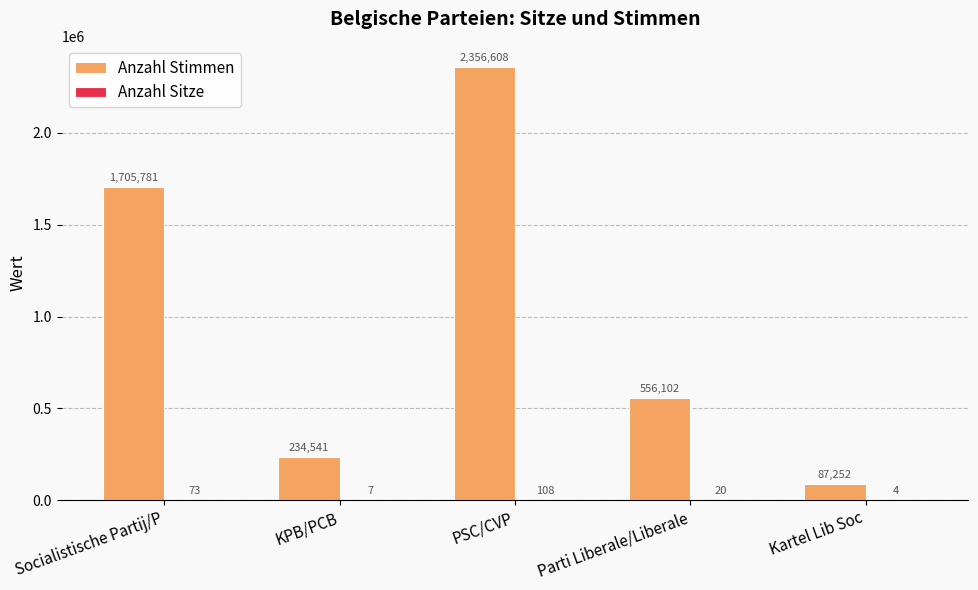

The value of Anzahl Stimmen at Parti Liberale/Liberale is 556102. True or false?

True